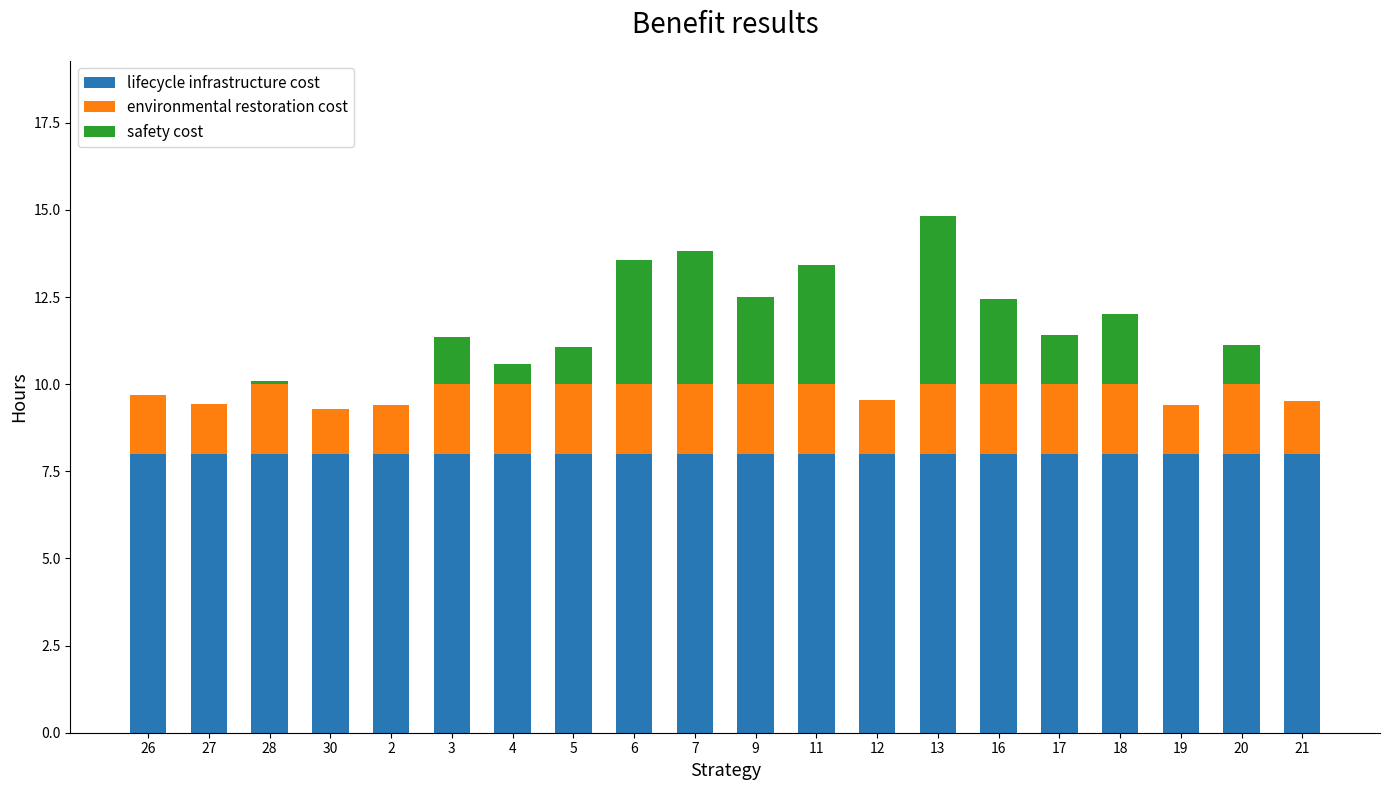

What is the sum of the lifecycle infrastructure cost values at 4 and 26?

16.0